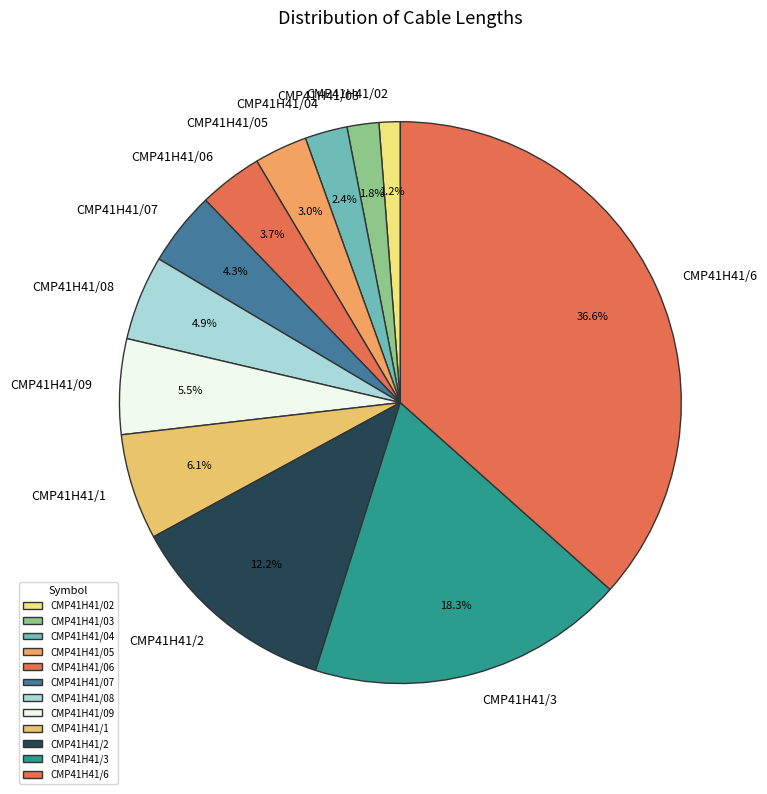

Count the number of slices in the pie.

12